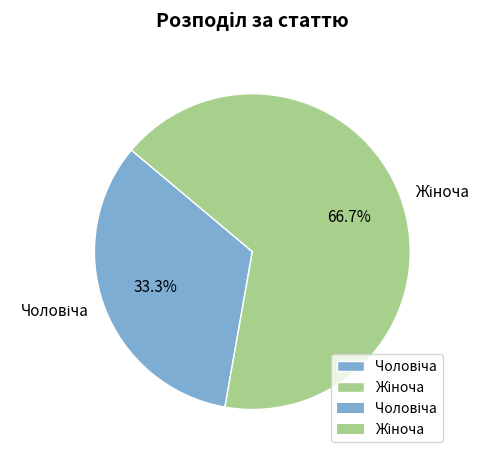

Is there any slice that represents more than half of the pie?

Yes